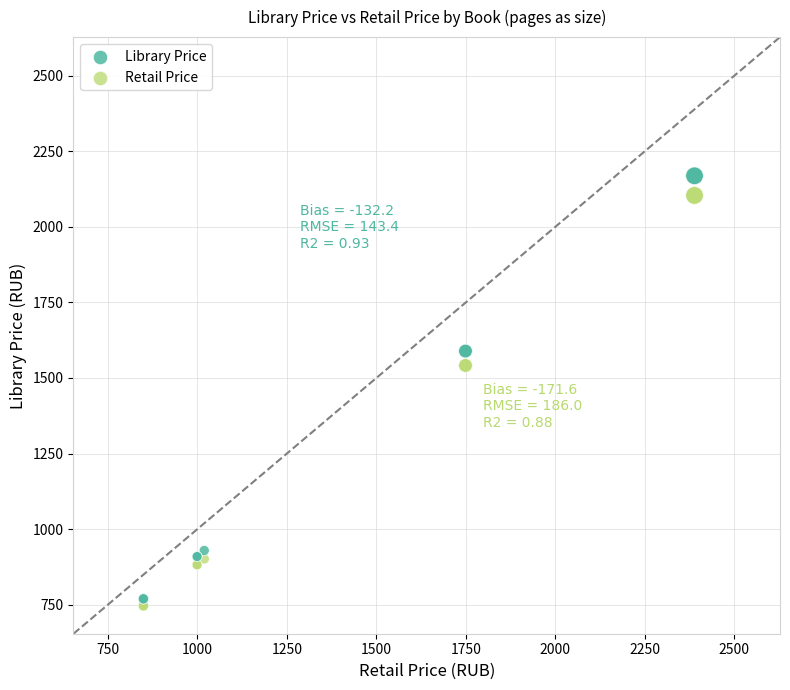

Which series has the largest Y range (max minus min)?

Library Price